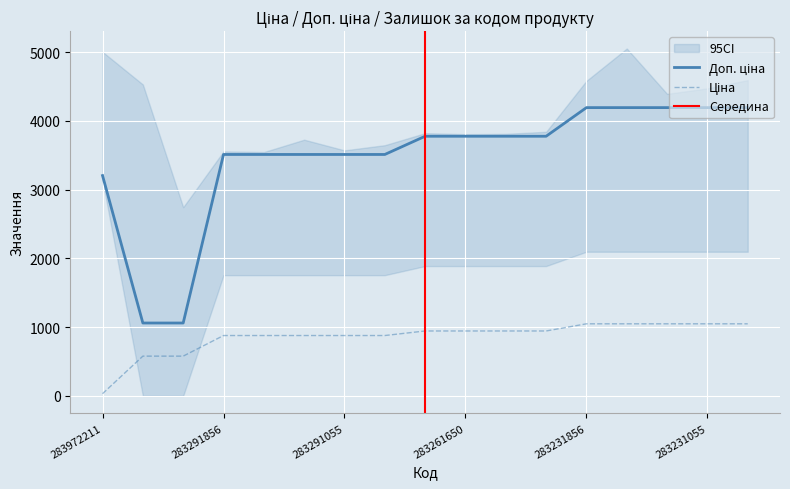

Reading left to right, extract all data points from this chart.

Ціна: 283972211=32.0	271702230=578.1	271702229=578.1	283291856=878.0	283291651=878.0	283291650=878.0	283291055=878.0	283291052=878.0	283261651=944.2	283261650=944.2	283261055=944.2	283261052=944.2	283231856=1048.4	283231651=1048.4	283231650=1048.4	283231055=1048.4	283231052=1048.4
Доп. ціна: 283972211=3205.0	271702230=1060.0	271702229=1060.0	283291856=3511.9	283291651=3511.9	283291650=3511.9	283291055=3511.9	283291052=3511.9	283261651=3777.0	283261650=3777.0	283261055=3777.0	283261052=3777.0	283231856=4193.5	283231651=4193.5	283231650=4193.5	283231055=4193.5	283231052=4193.5